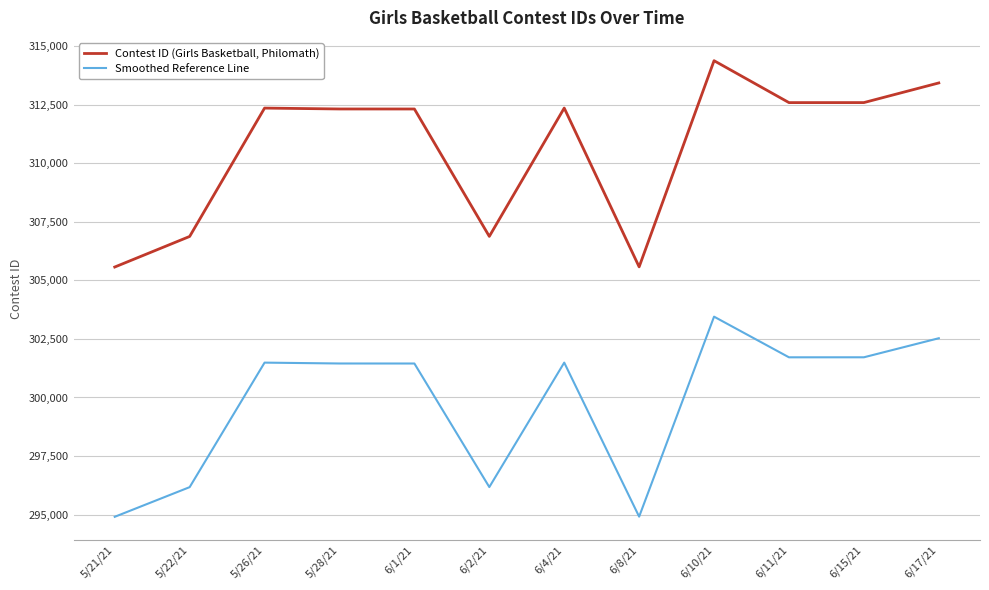

Which series has the largest range (max minus min)?

Contest ID (Girls Basketball, Philomath)